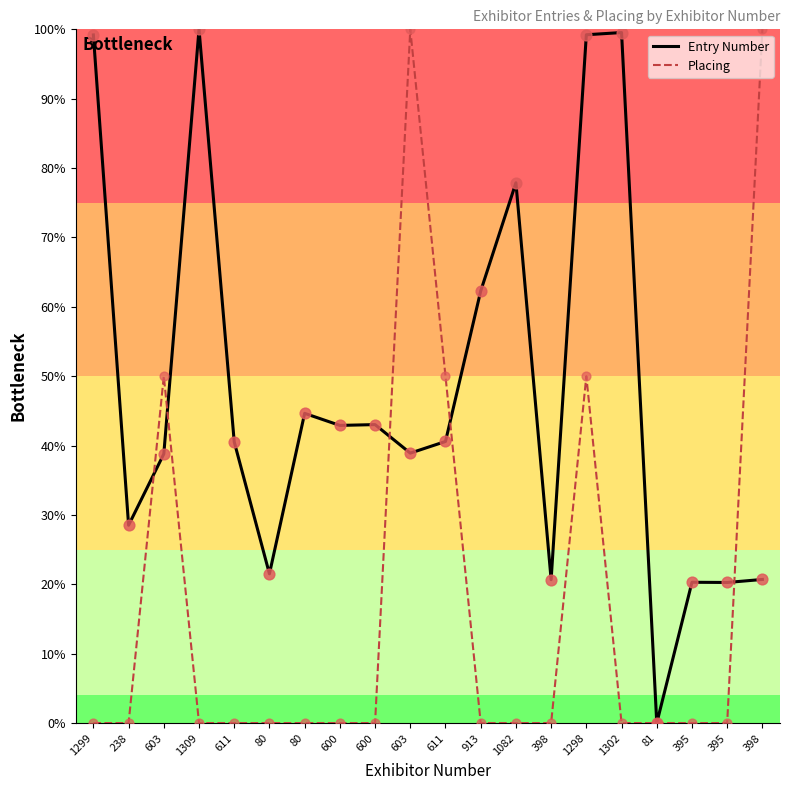

What is the total value across all series at 238?

28.5